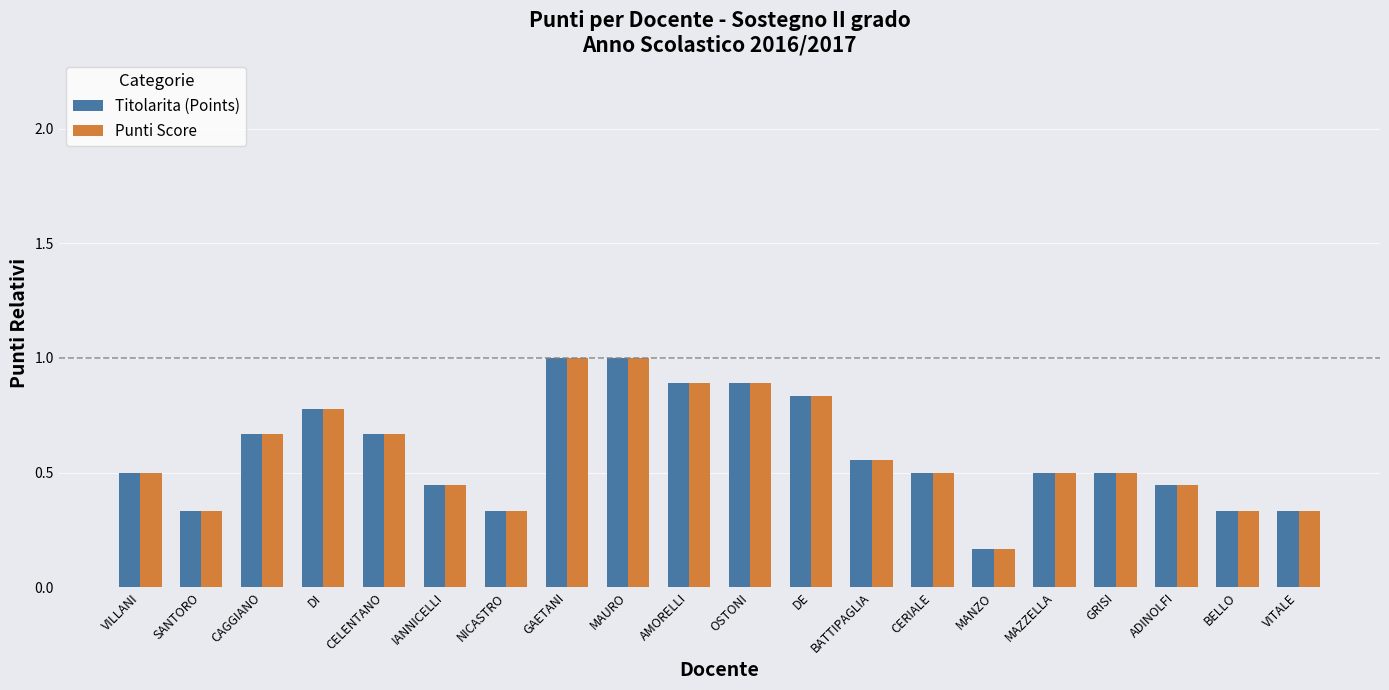

Is the value of Punti Score at MAZZELLA greater than the value of Titolarita (Points) at NICASTRO?

Yes